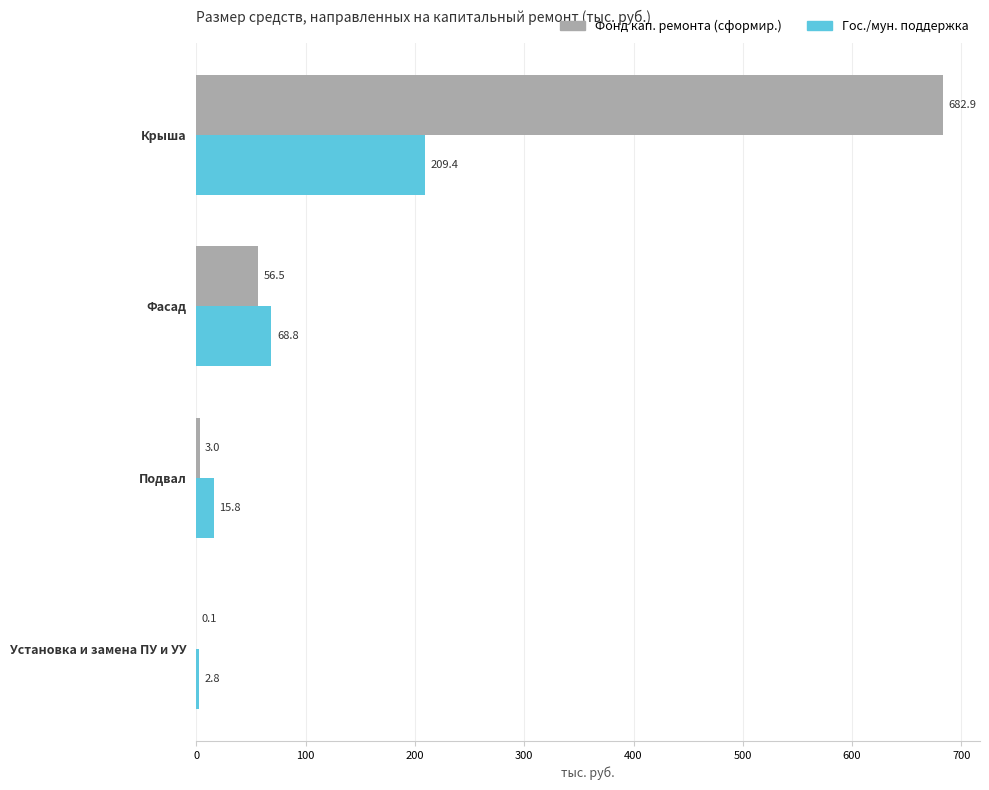

What is the maximum value for Гос./мун. поддержка?

209.4